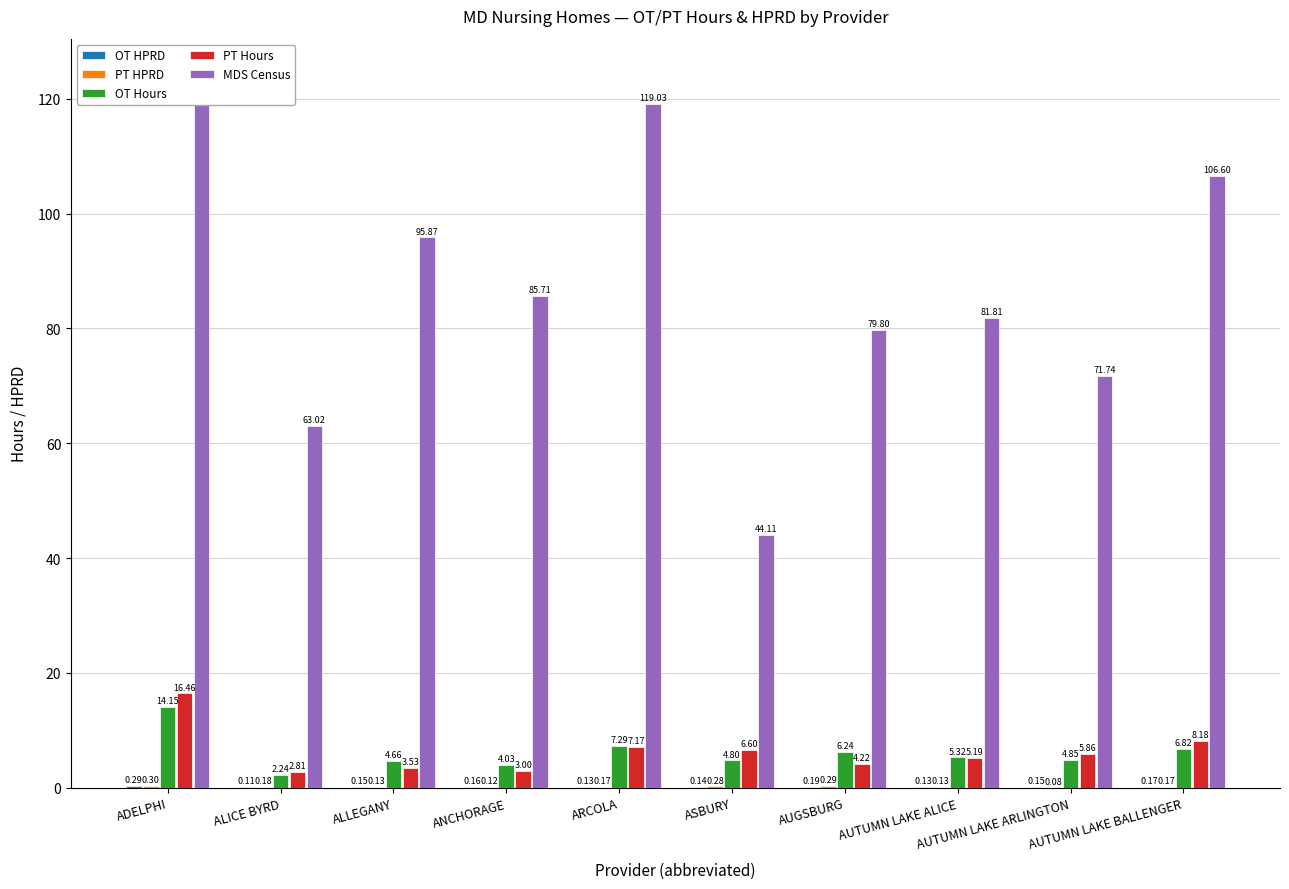

At which label does MDS Census first exceed 85?

ADELPHI